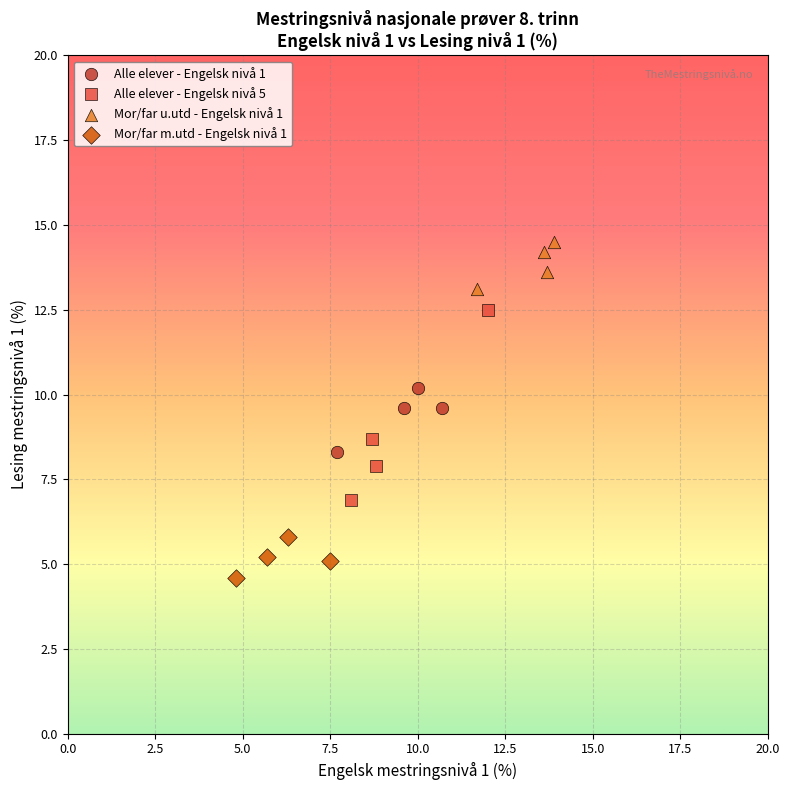

What are all the series names shown in the legend?

Alle elever - Engelsk nivå 1, Alle elever - Engelsk nivå 5, Mor/far u.utd - Engelsk nivå 1, Mor/far m.utd - Engelsk nivå 1